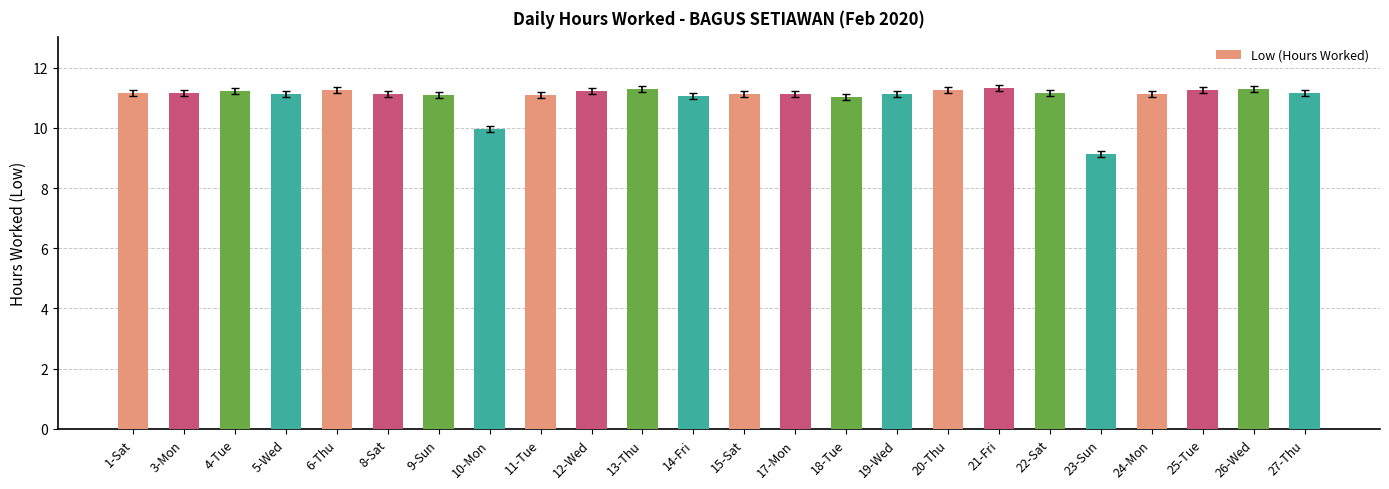

The chart shows a value of 6.9 at 18-Tue. True or false?

False